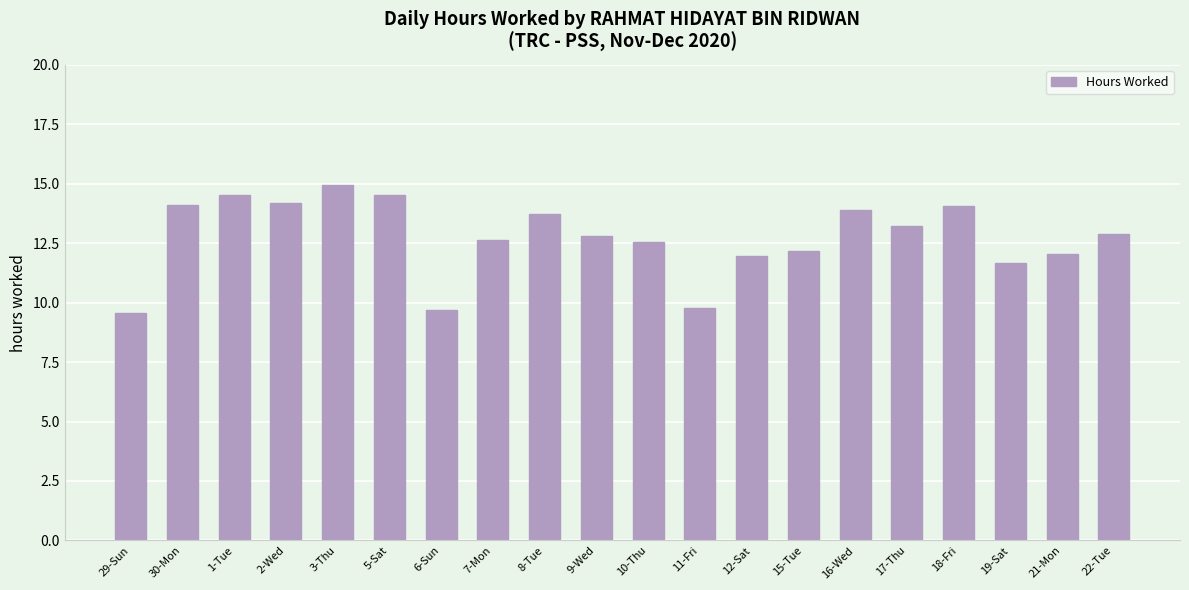

What position from the right is 5-Sat?

15